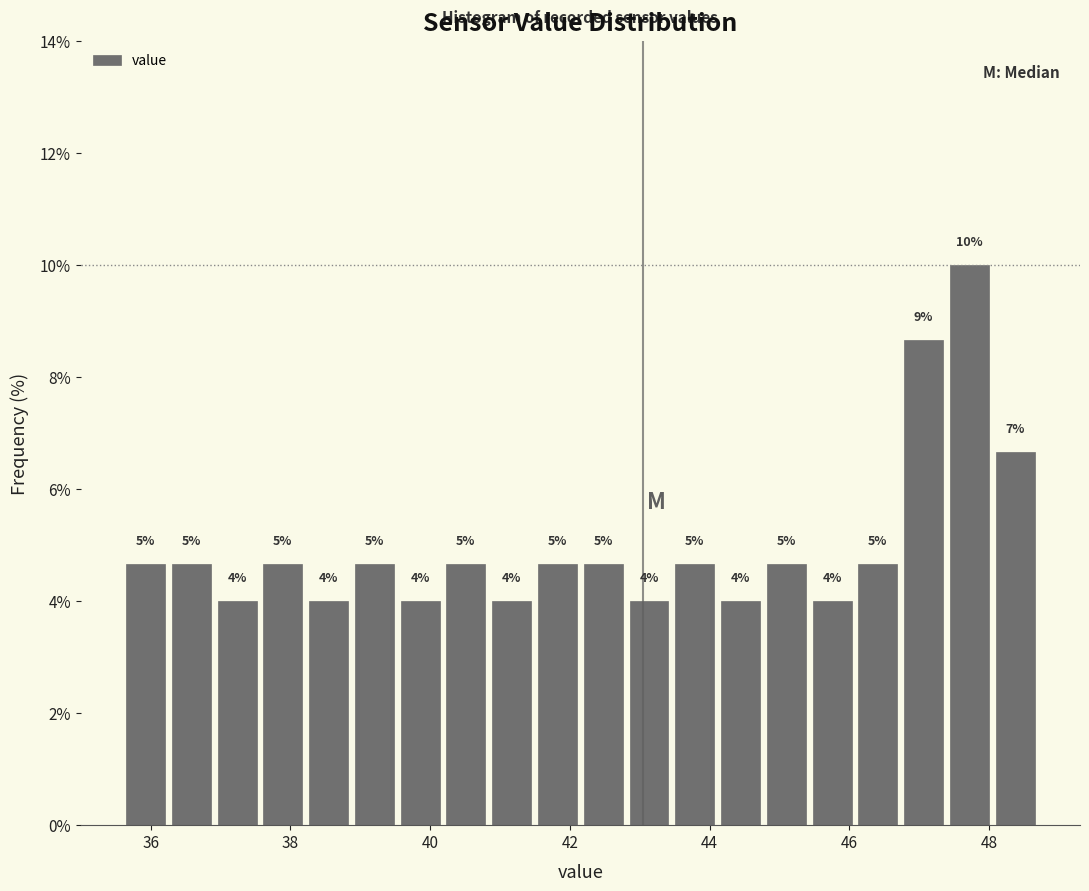

Read against the x-axis, roughly where is the centre of the tallest bar?

47.8